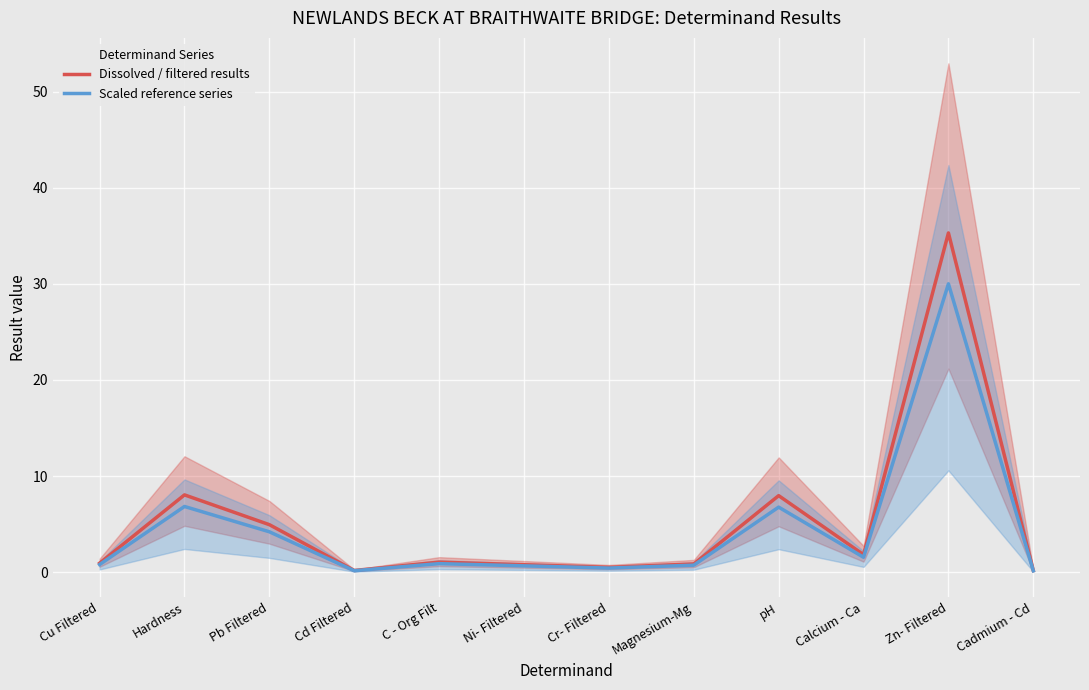

Which category has the highest value in the Dissolved / filtered results series?

Zn- Filtered